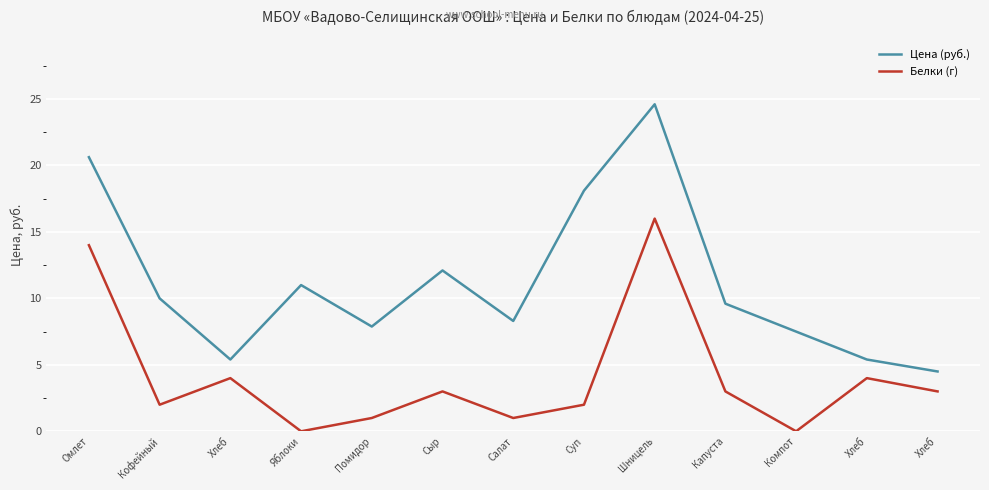

Between Хлеб and Шницель, which is larger?

Шницель